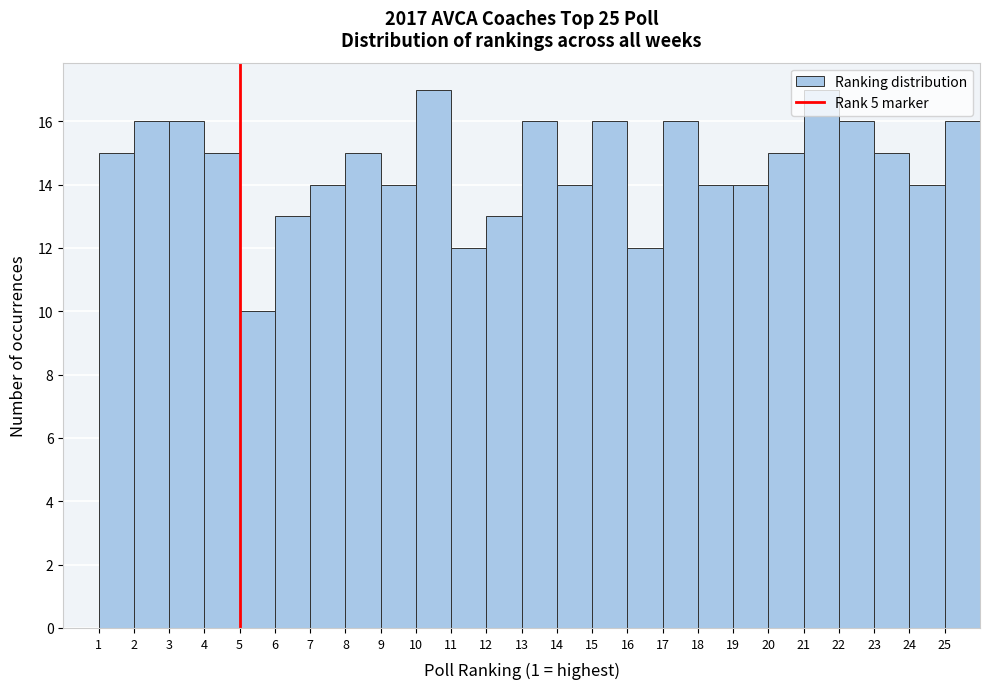

Reading left to right, list every bar in this chart as the range it spans on the x-axis followed by its height. The values are not printed on the chart, so give them approximately, as read against the axis.

1 to 2: 15
2 to 3: 16
3 to 4: 16
4 to 5: 15
5 to 6: 10
6 to 7: 13
7 to 8: 14
8 to 9: 15
9 to 10: 14
10 to 11: 17
11 to 12: 12
12 to 13: 13
13 to 14: 16
14 to 15: 14
15 to 16: 16
16 to 17: 12
17 to 18: 16
18 to 19: 14
19 to 20: 14
20 to 21: 15
21 to 22: 17
22 to 23: 16
23 to 24: 15
24 to 25: 14
25 to 26: 16